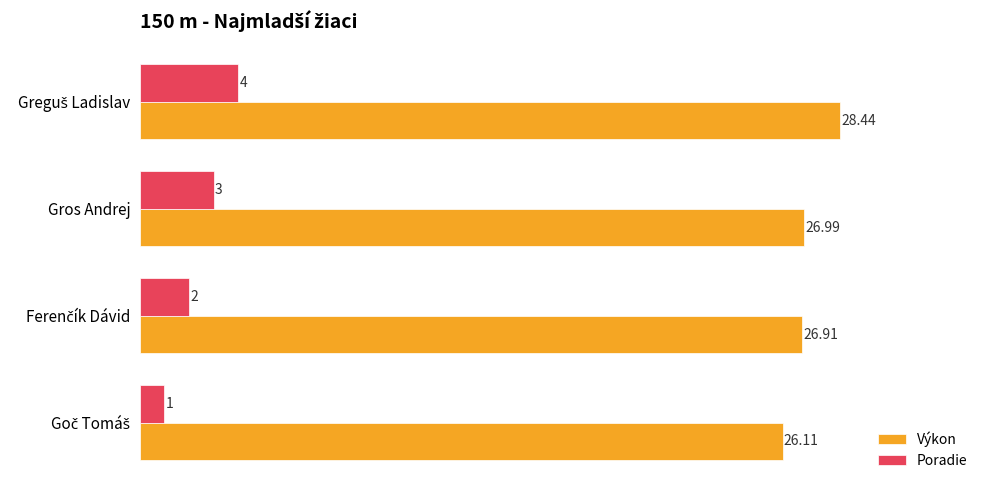

What is the difference between the maximum and second lowest values in the Poradie series?

2.0